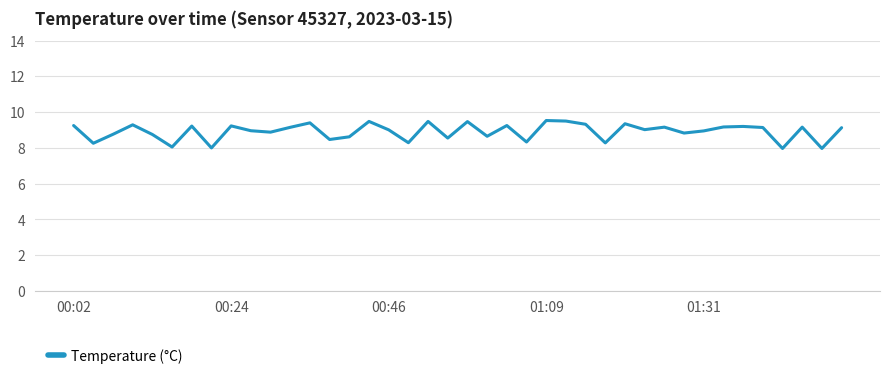

What is the difference between the maximum and minimum values?

1.6